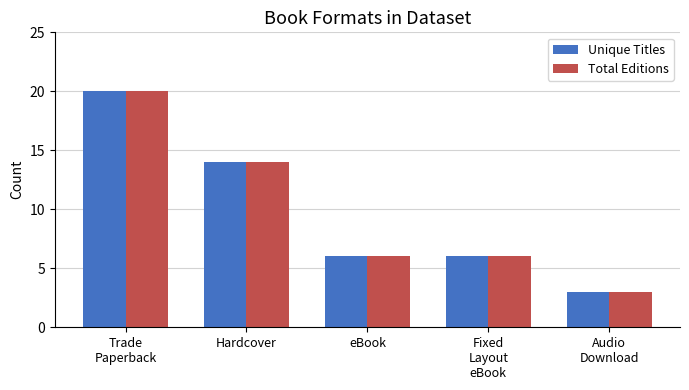

The Total Editions series shows 6 at eBook. True or false?

True